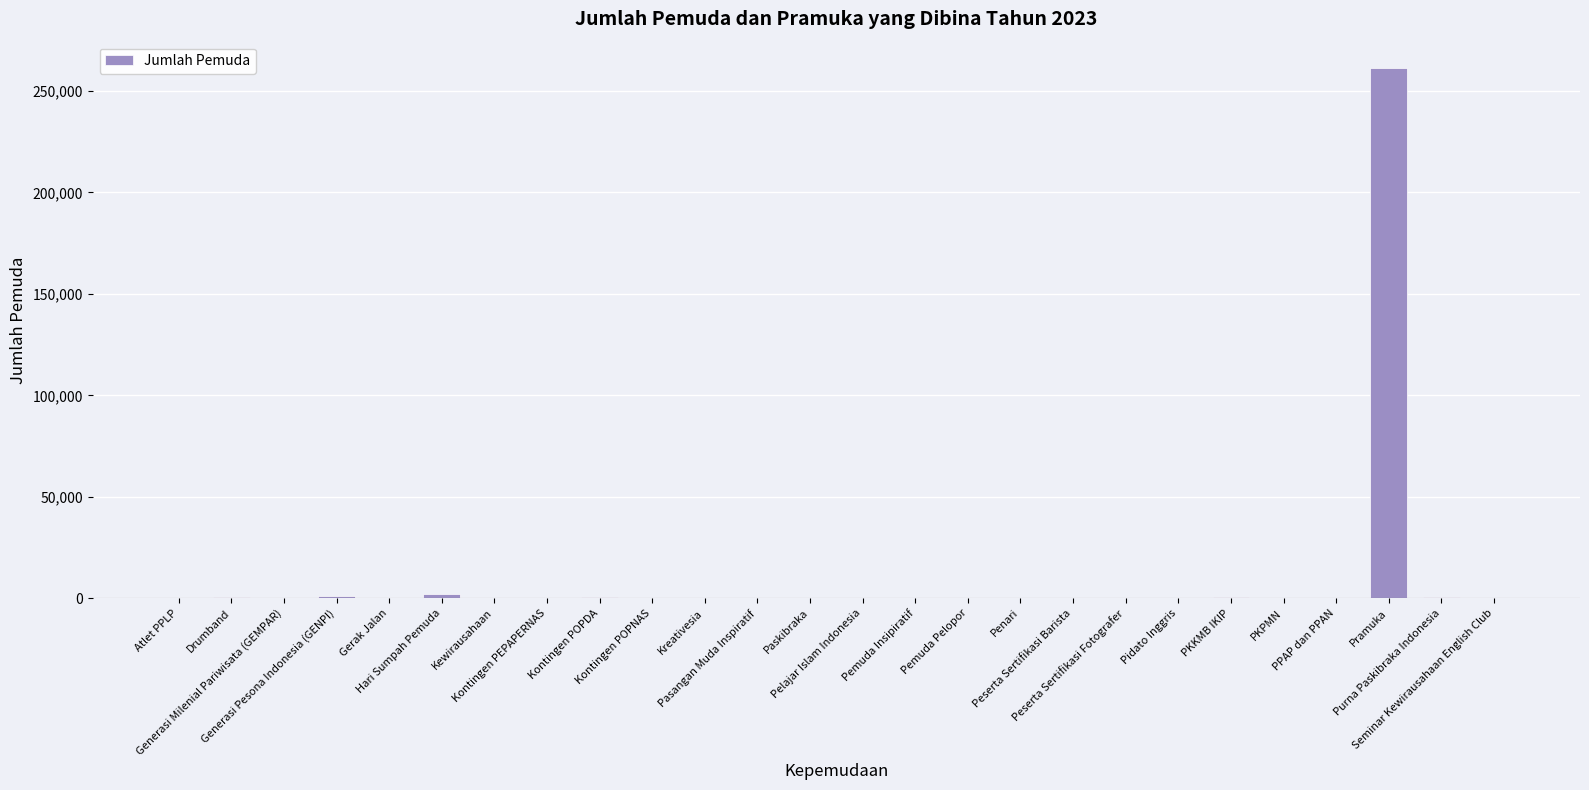

True or false: the data shows 815 at PKKMB IKIP.

True